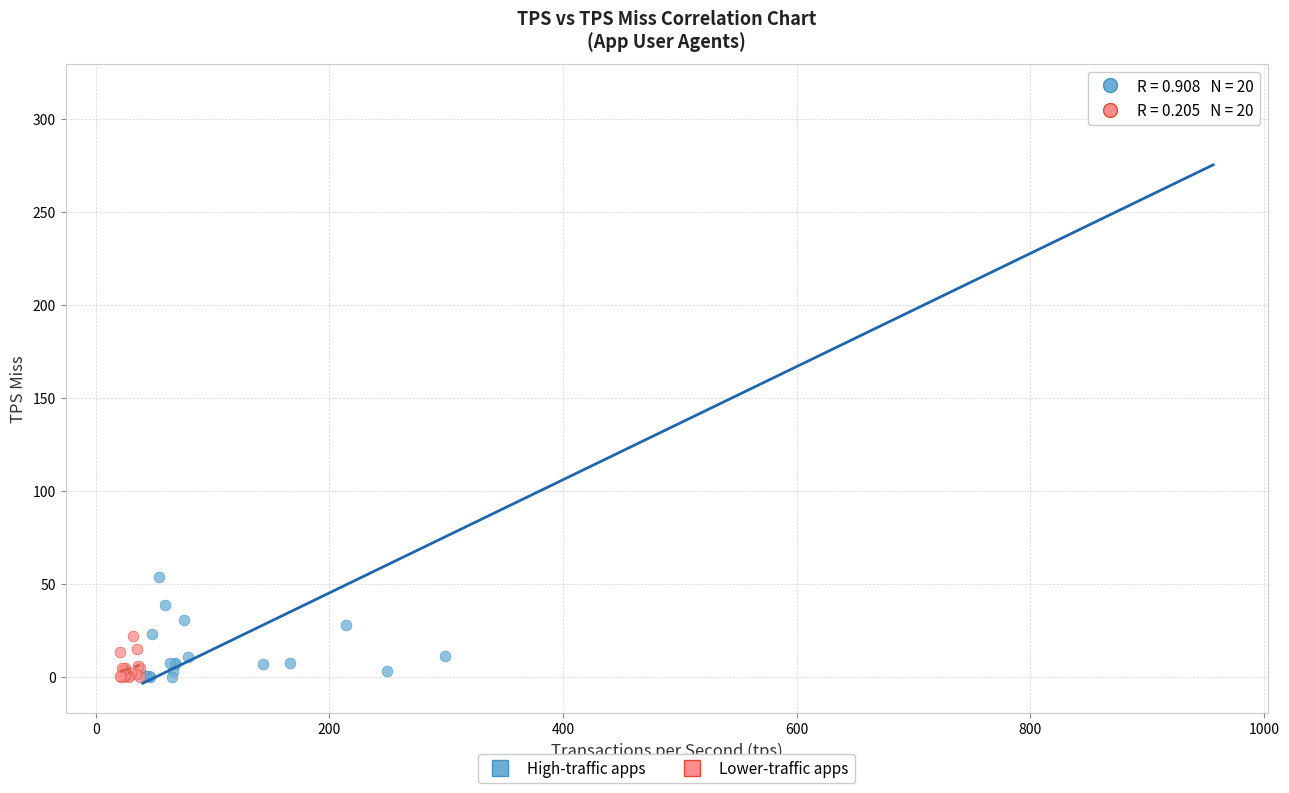

Which series contains the highest Y value?

High-traffic apps